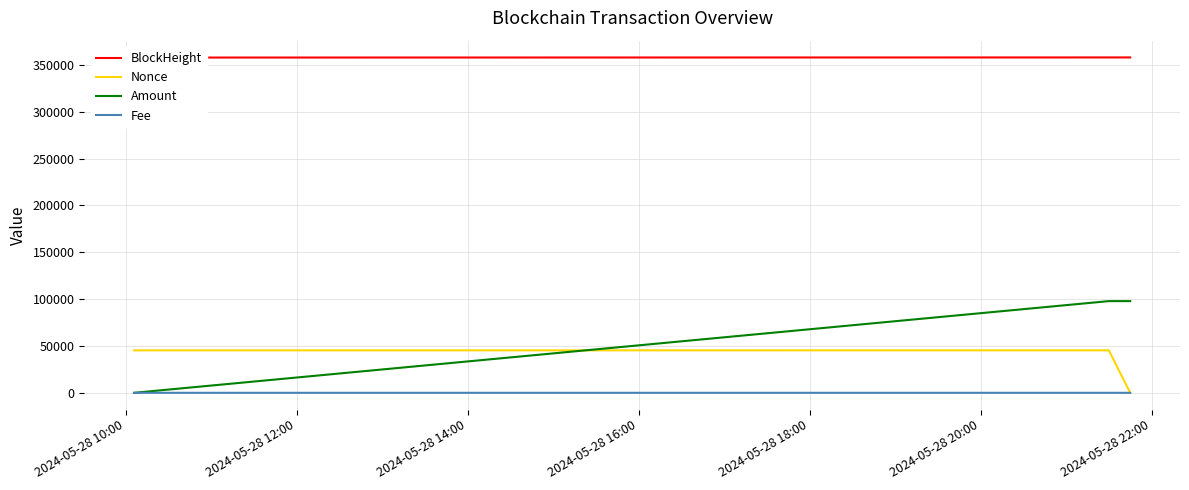

What is the maximum value shown in the chart?

357872.0